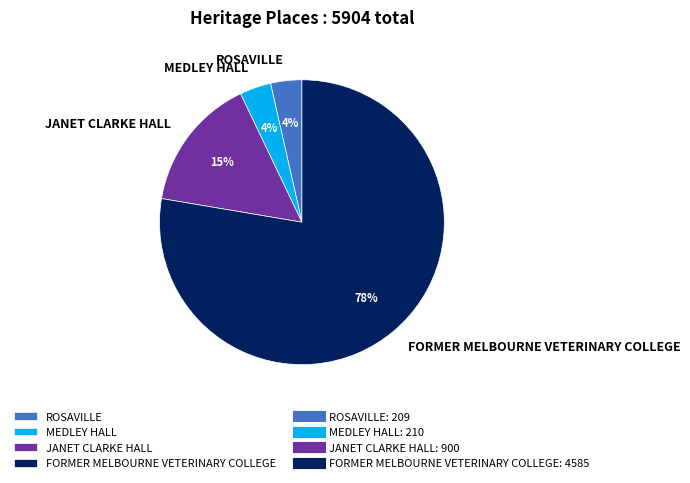

Is JANET CLARKE HALL the majority of the pie?

No